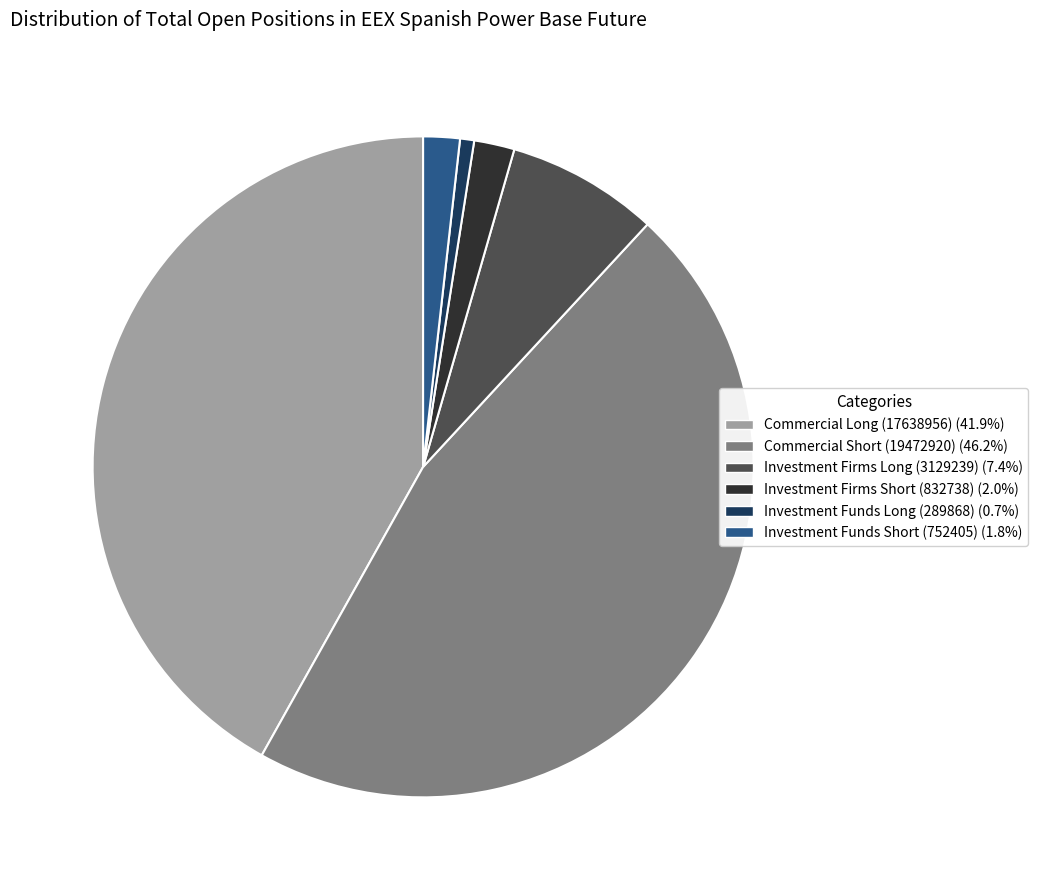

Is there a majority slice in this chart?

No